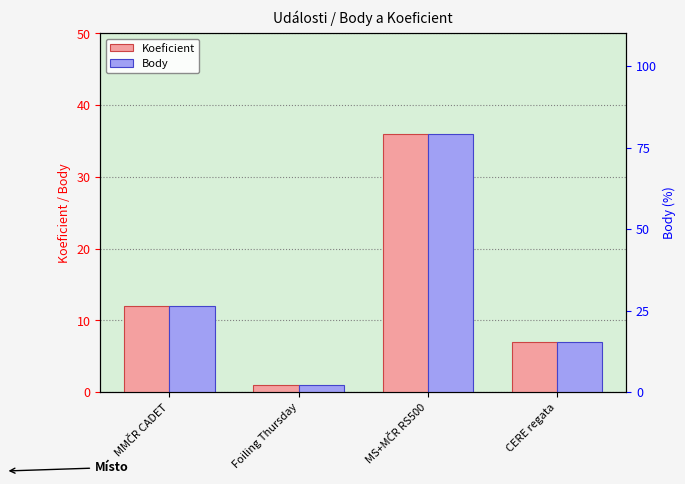

Does the chart contain any negative values?

No